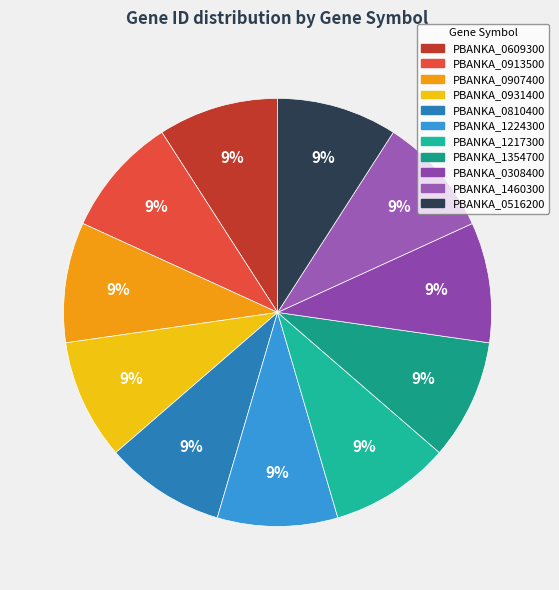

How many slices are in this pie chart?

11